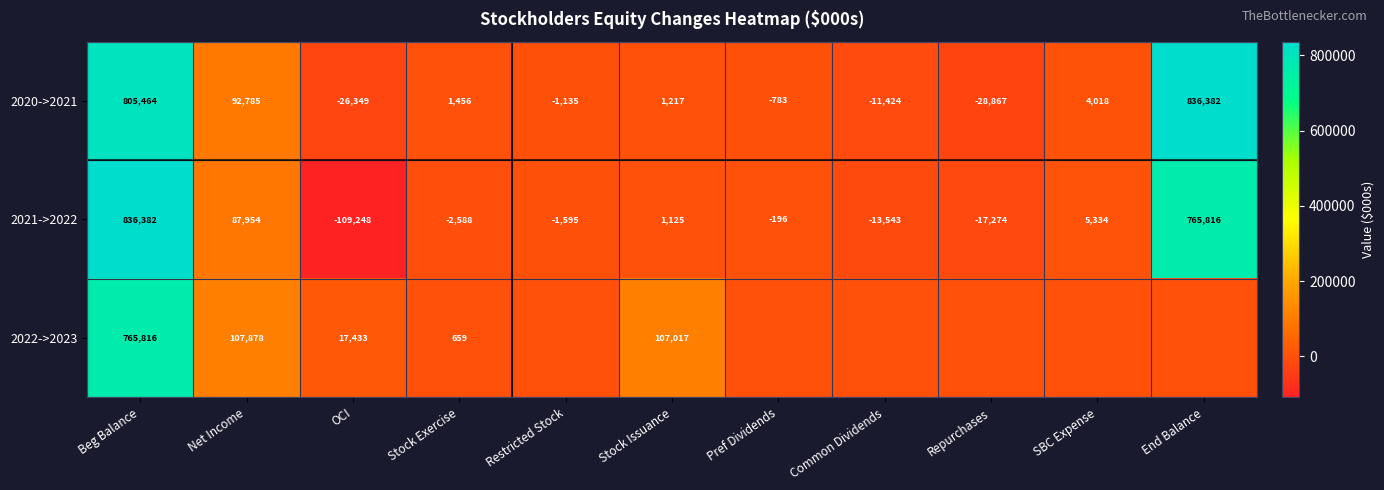

At how many categories does at least one series exceed 670455?

2